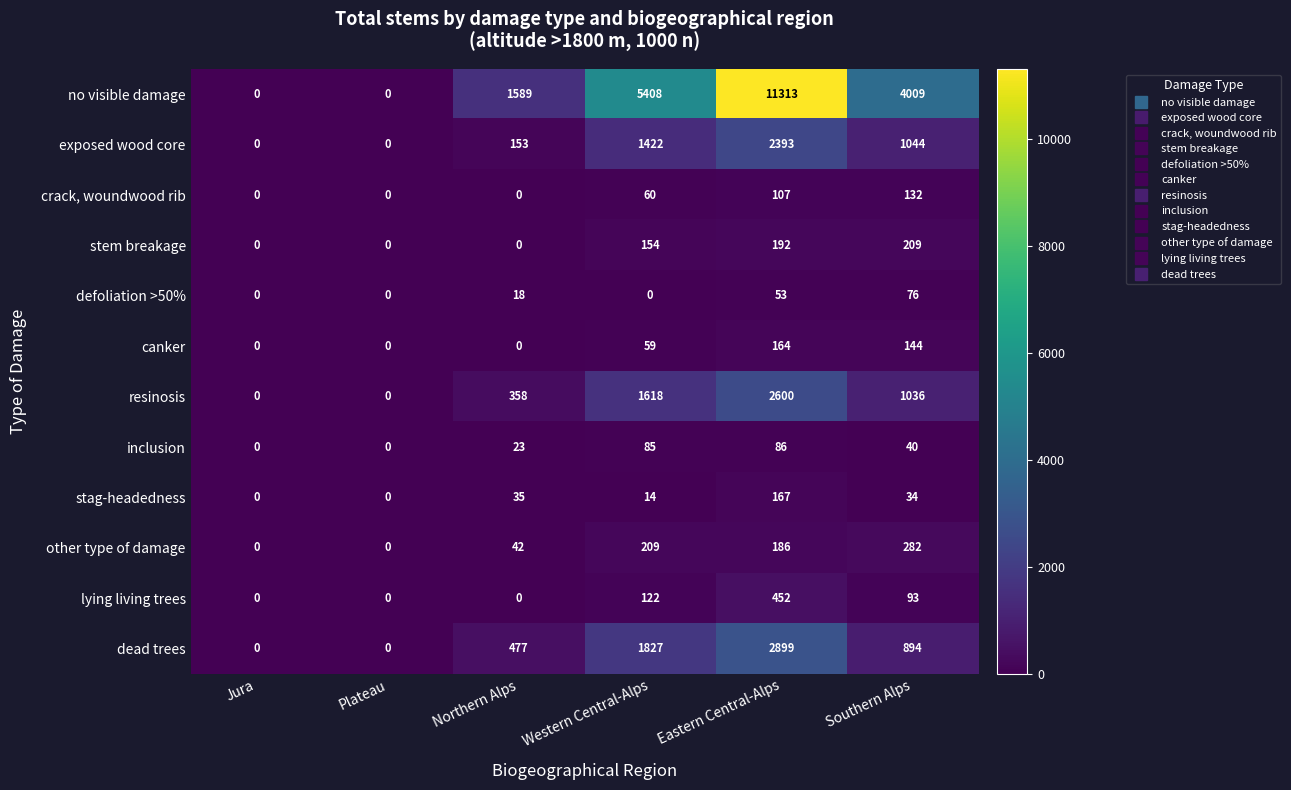

What is the sum of the exposed wood core values at Northern Alps and Plateau?

153